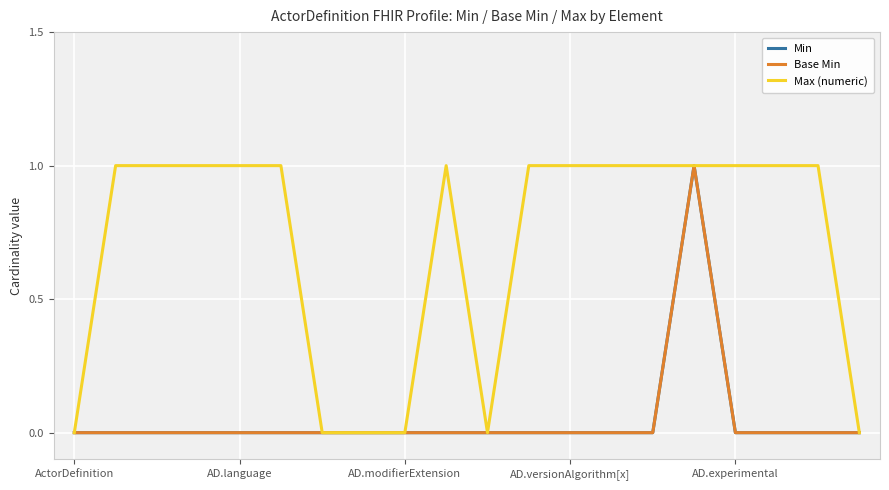

Does the chart have visible grid lines?

Yes